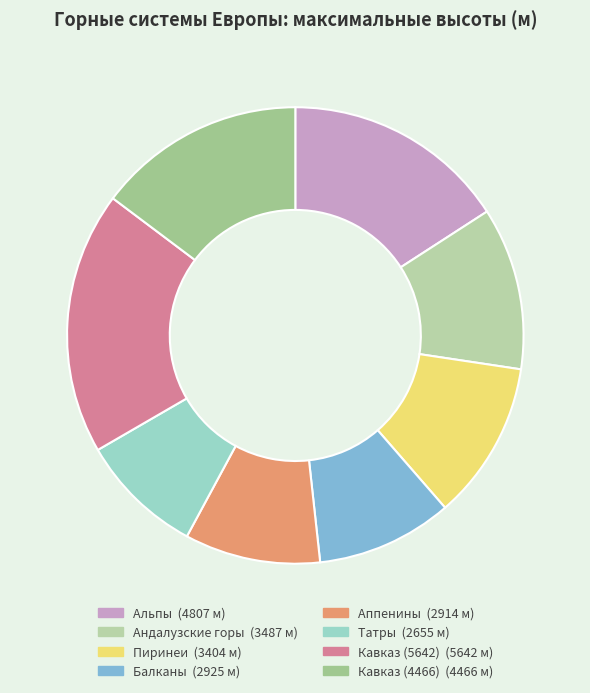

Count the number of slices in the pie.

8